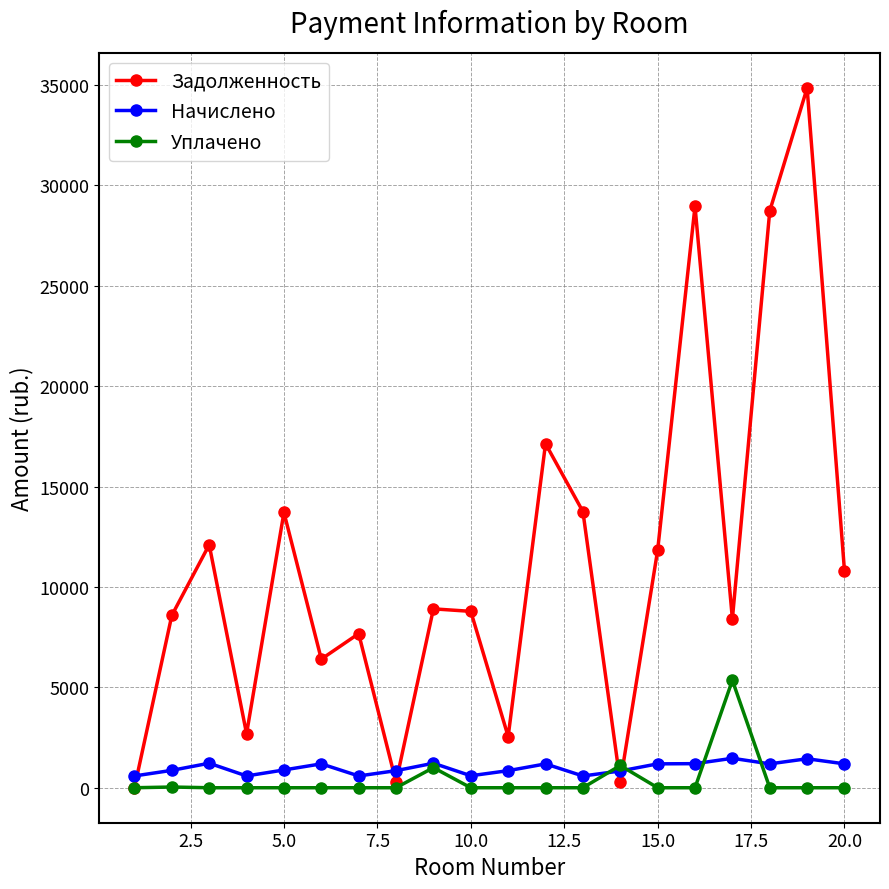

What is the value of the Уплачено point at the 9th from the left?

1000.0